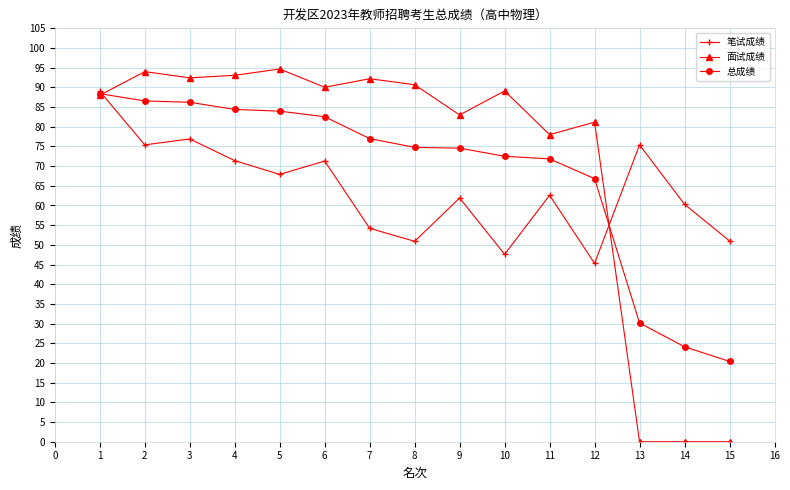

How many interior local peaks does the 笔试成绩 series have?

5